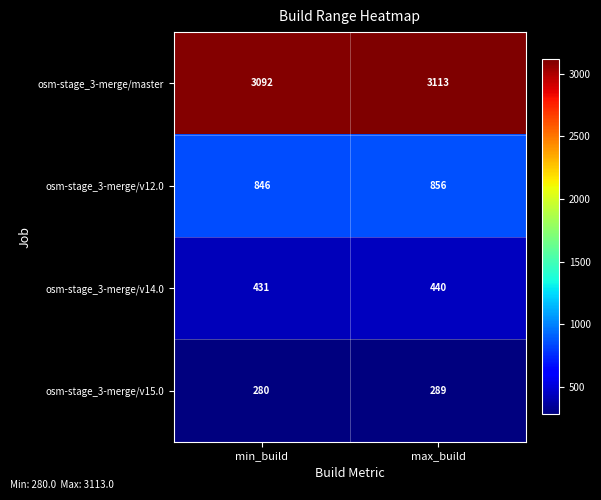

Reading right to left, list all the values displayed in this chart.

osm-stage_3-merge/master: 3113	3092
osm-stage_3-merge/v12.0: 856	846
osm-stage_3-merge/v14.0: 440	431
osm-stage_3-merge/v15.0: 289	280